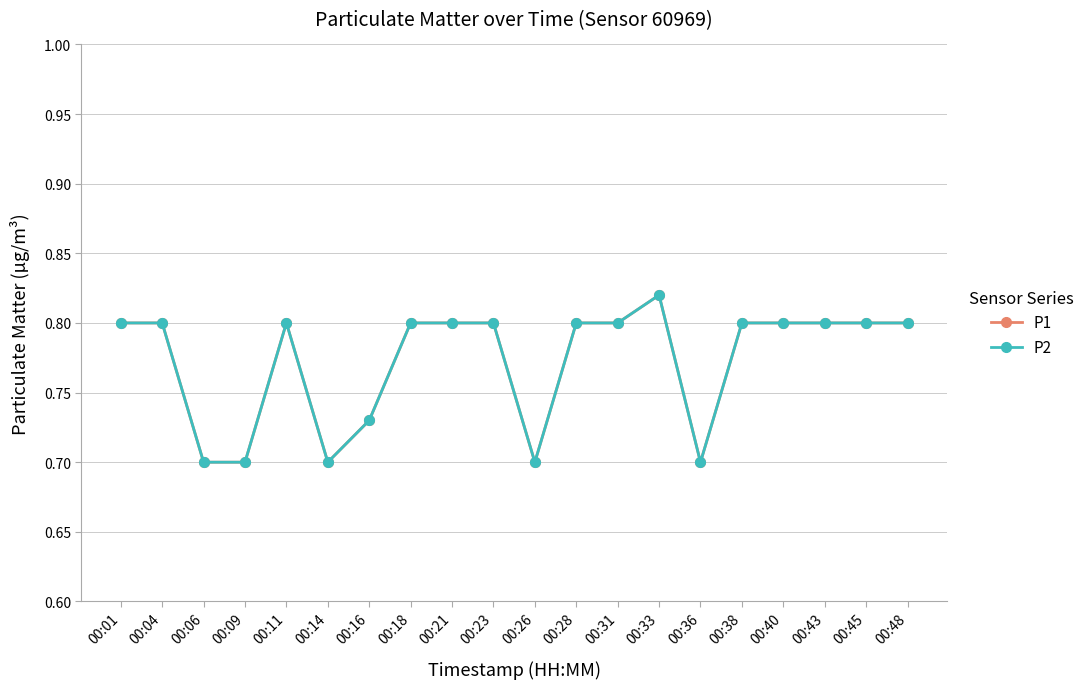

Does the chart have visible grid lines?

Yes